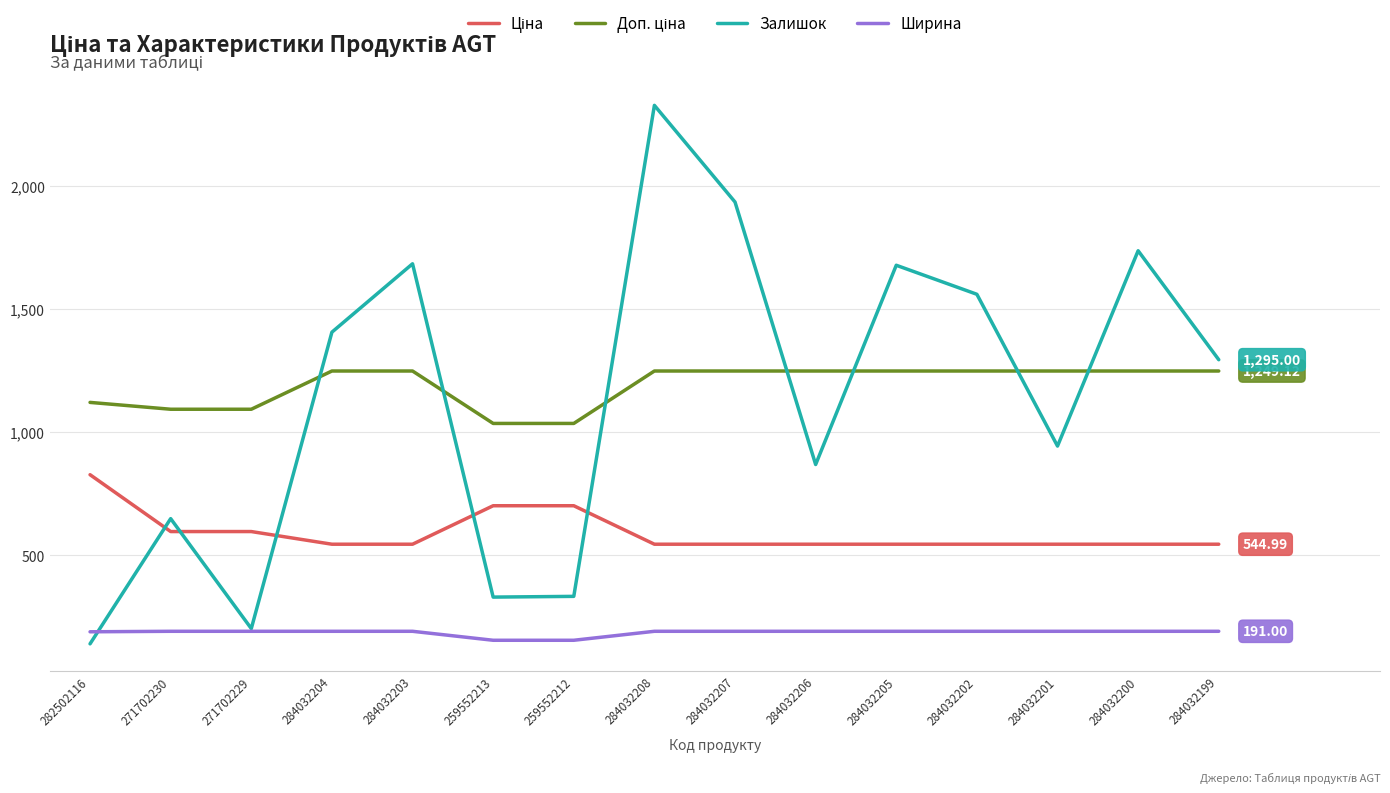

Which series has the largest range (max minus min)?

Залишок